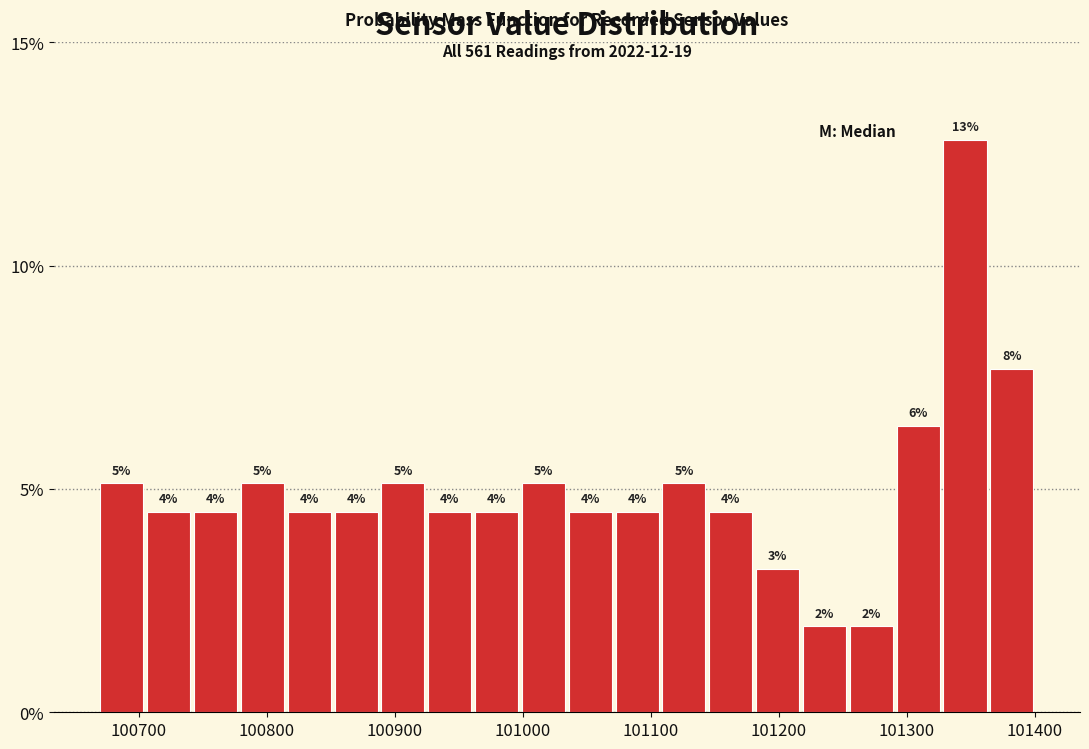

Read against the x-axis, roughly where is the centre of the tallest bar?

101350